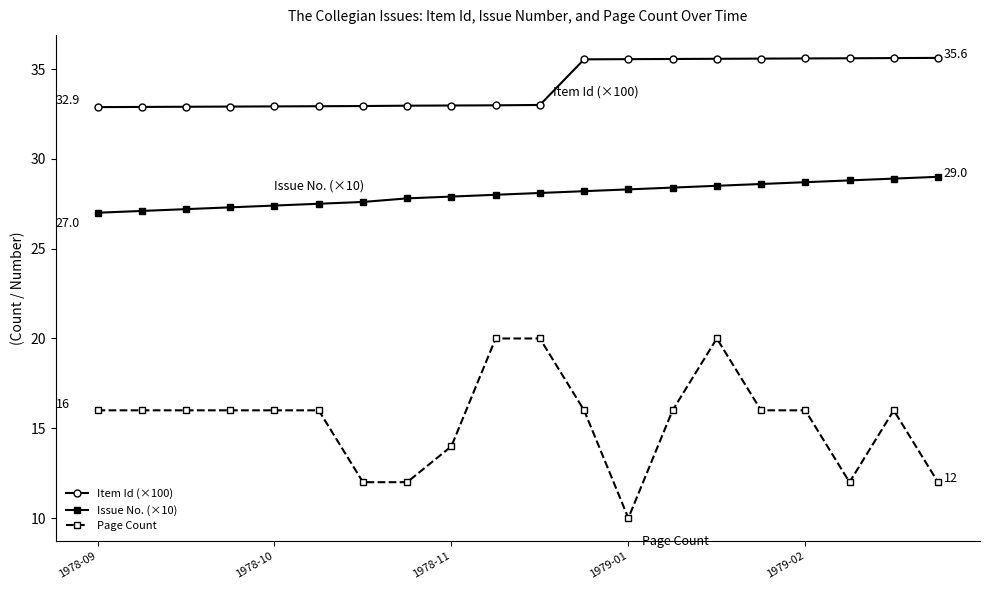

True or false: Issue No. (×10) and Item Id (×100) intersect in this chart.

False